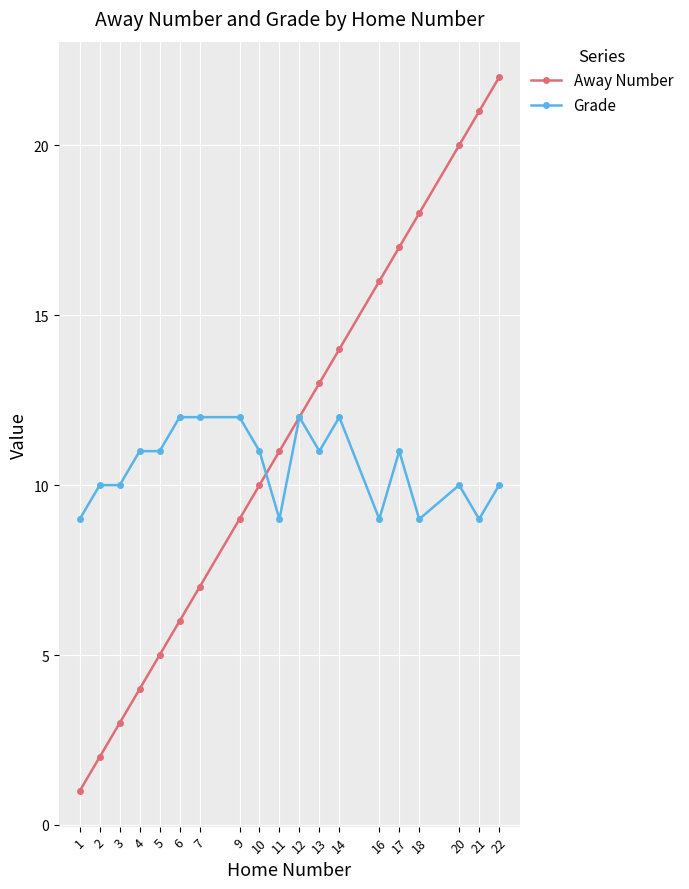

Is this an area chart (filled region under the line)?

No